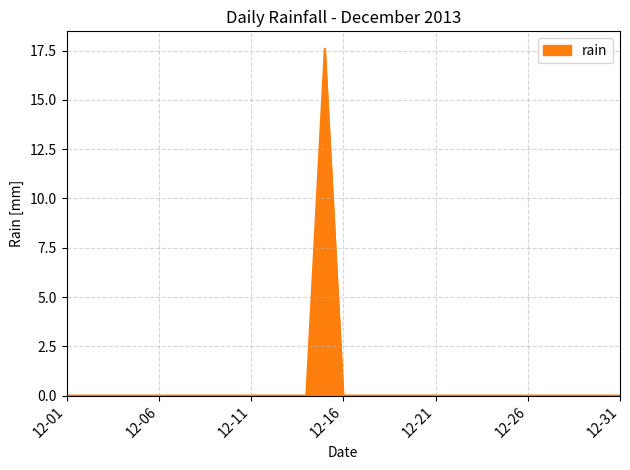

What is the greatest value displayed?

17.6